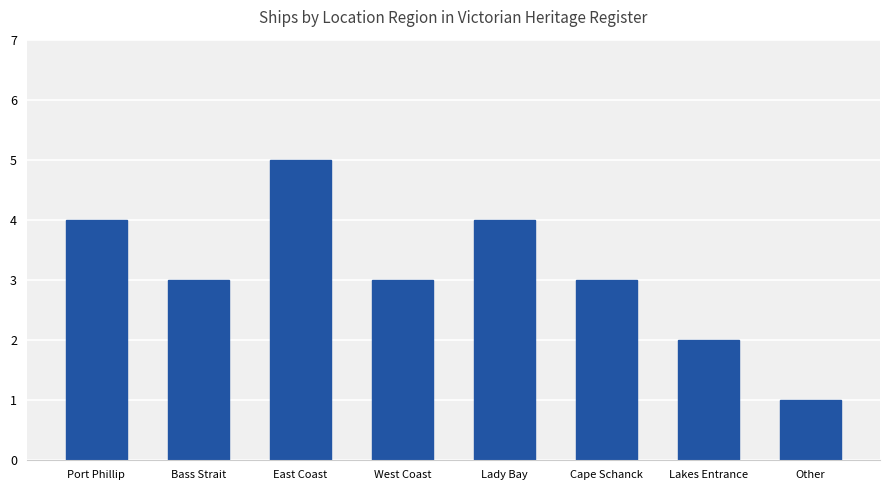

What is the label of the 4th bar from the right?

Lady Bay